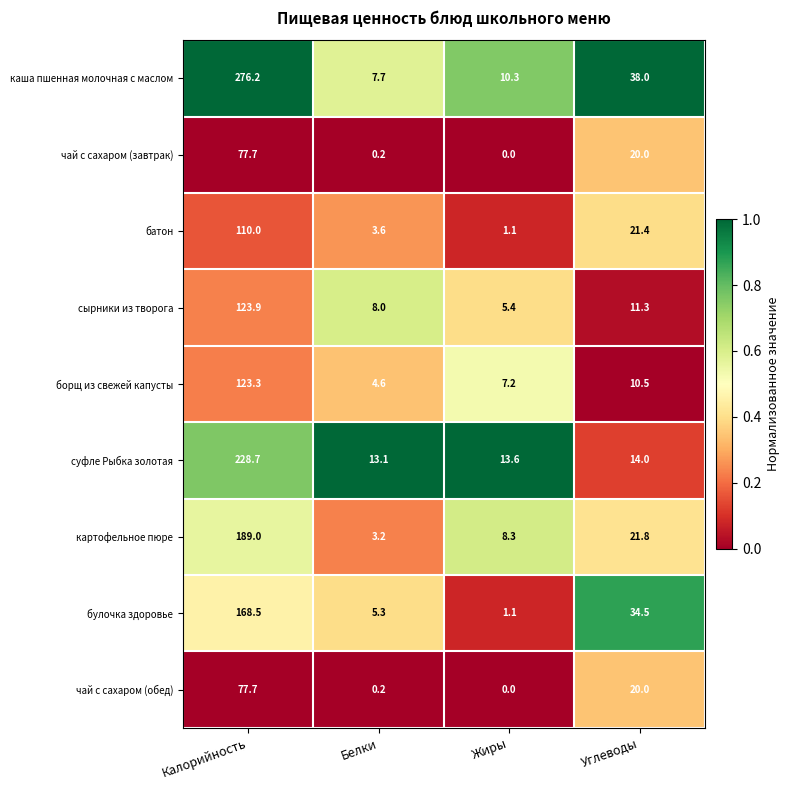

Which series changed the most between Калорийность and Жиры?

каша пшенная молочная с маслом